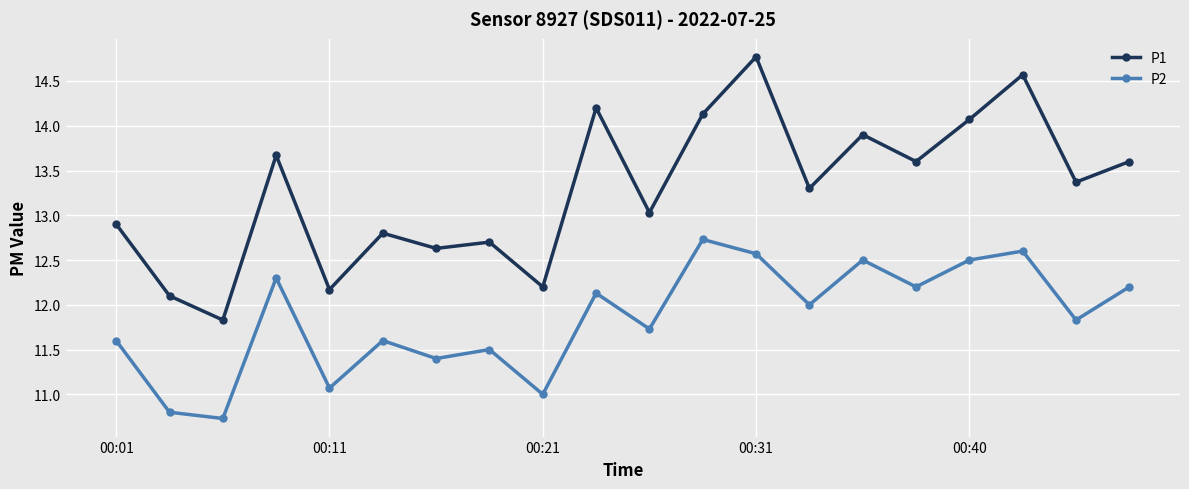

True or false: P2 and P1 intersect in this chart.

False